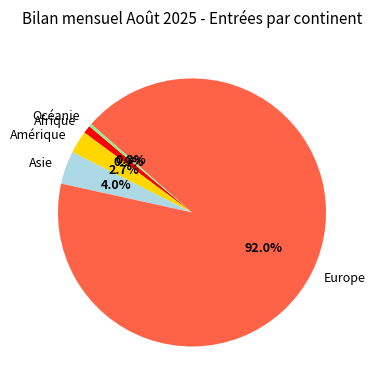

What is the majority slice?

Europe